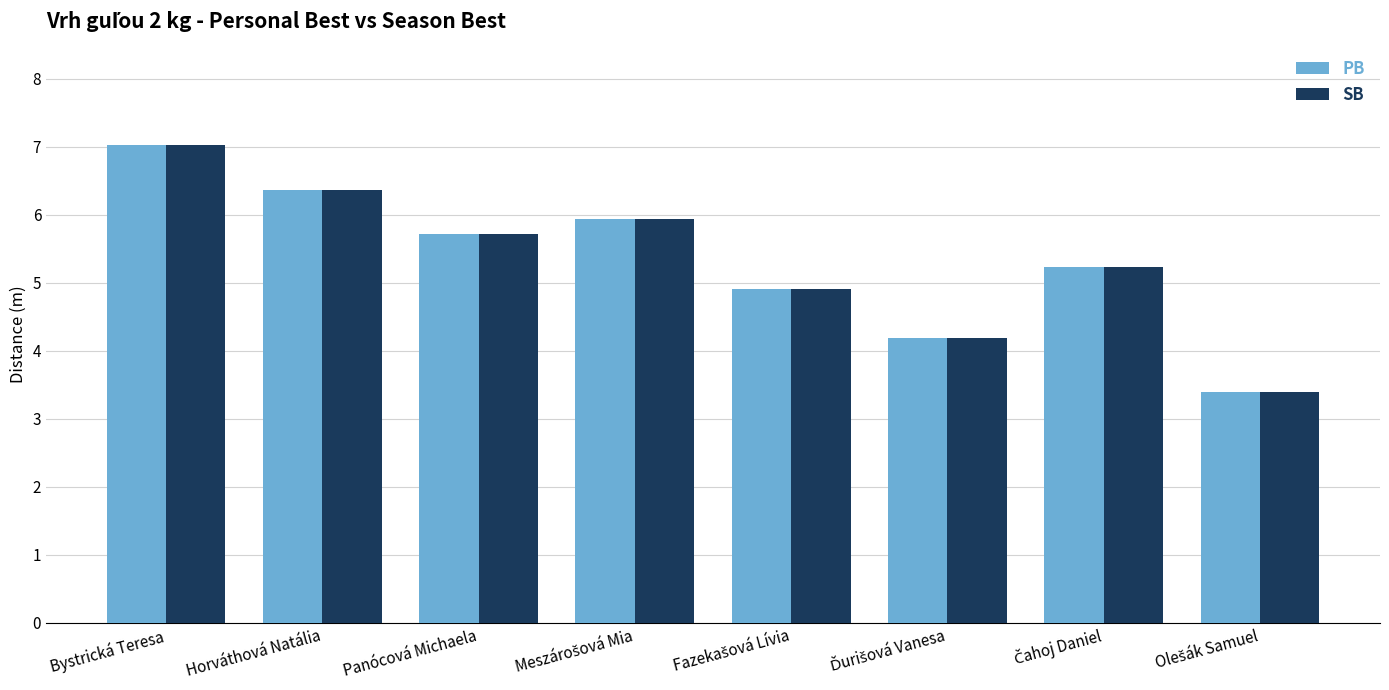

At which label does PB reach its peak?

Bystrická Teresa